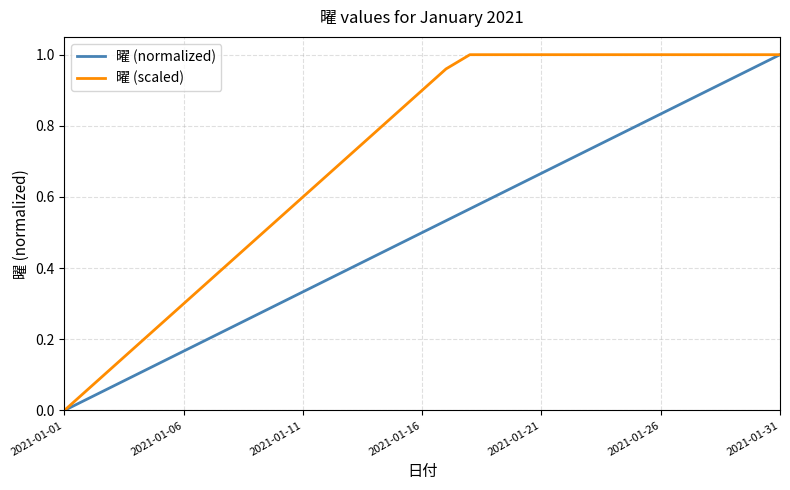

List the series in order of their overall mean, lowest first.

曜 (normalized), 曜 (scaled)